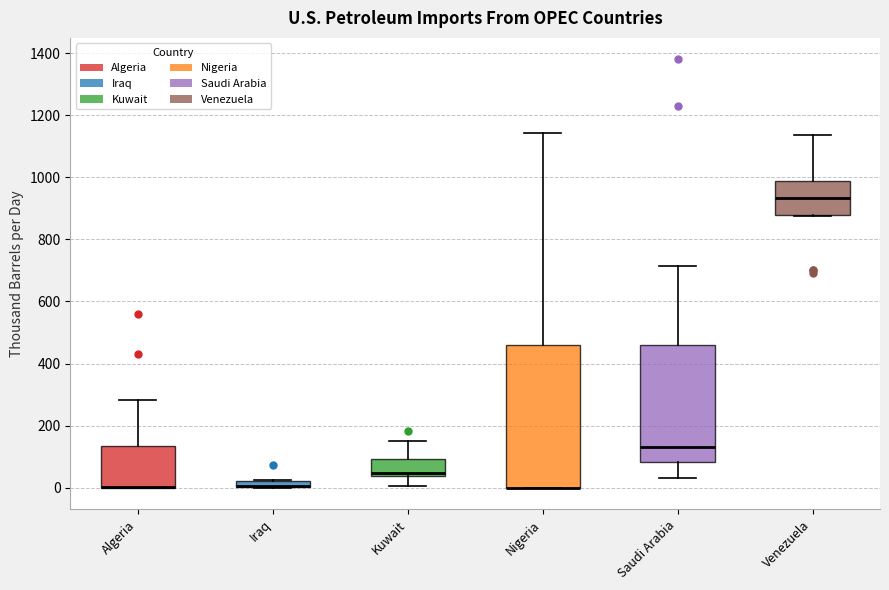

Which box is the tallest, from its lower edge to its upper edge?

Nigeria